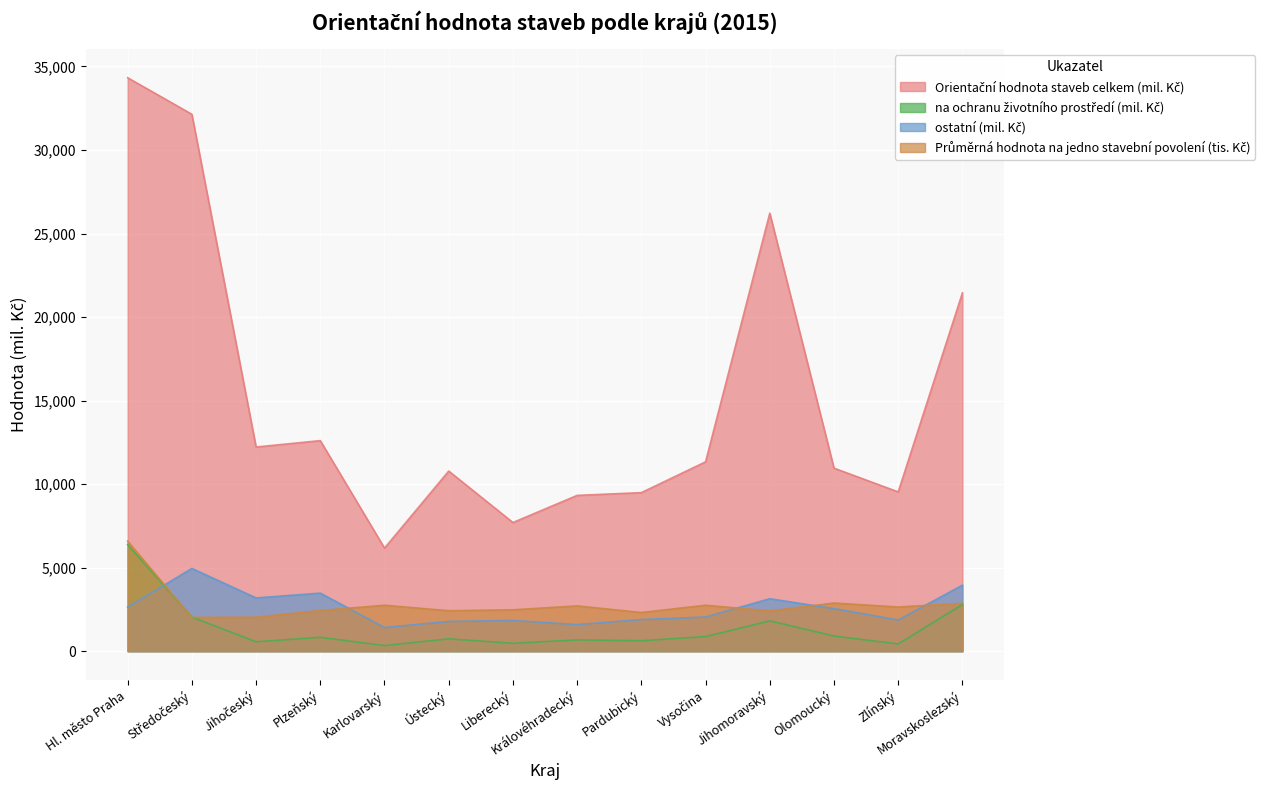

Which series has the largest range (max minus min)?

Orientační hodnota staveb celkem (mil. Kč)